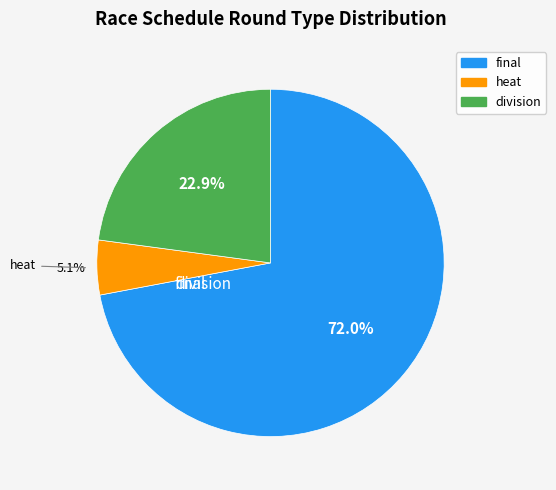

What is the majority slice?

final